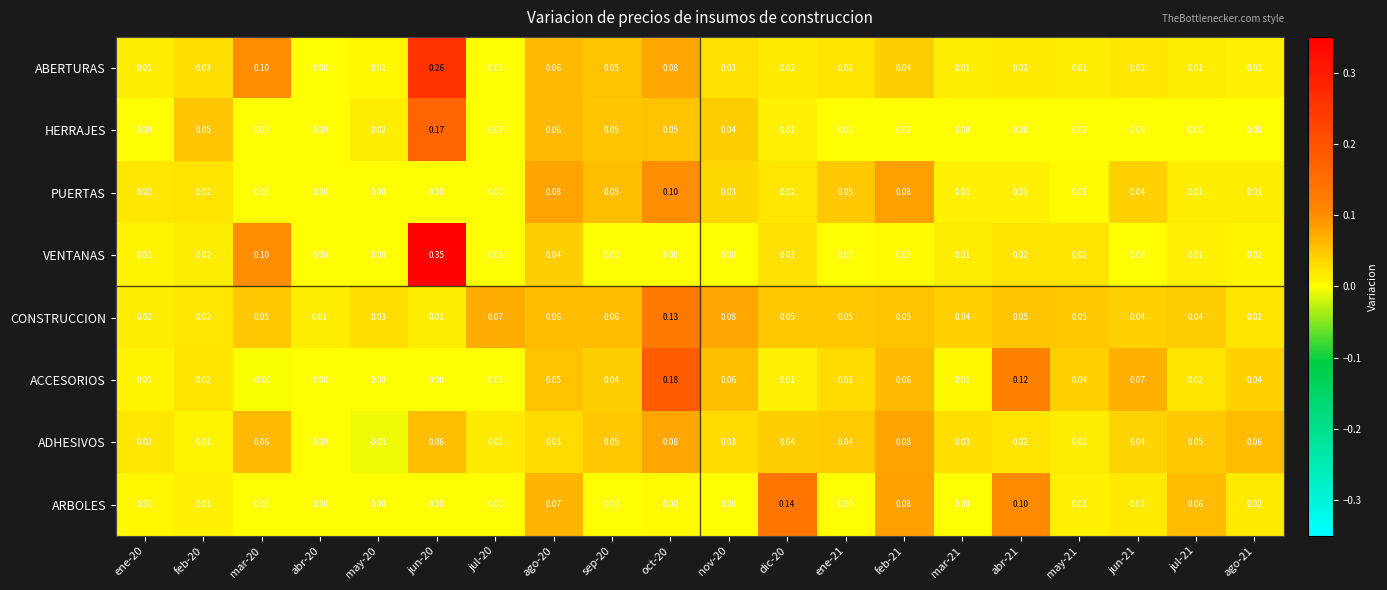

Which series changed the most between ene-21 and abr-21?

ARBOLES